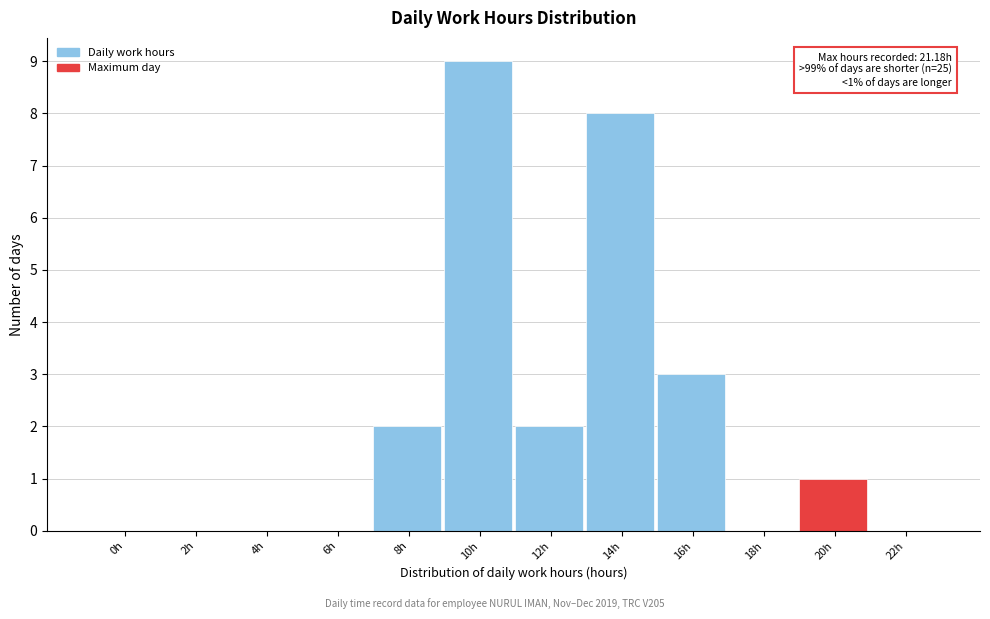

Reading left to right, list all the values displayed in this chart.

0h=0	2h=0	4h=0	6h=0	8h=2	10h=9	12h=2	14h=8	16h=3	18h=0	20h=1	22h=0